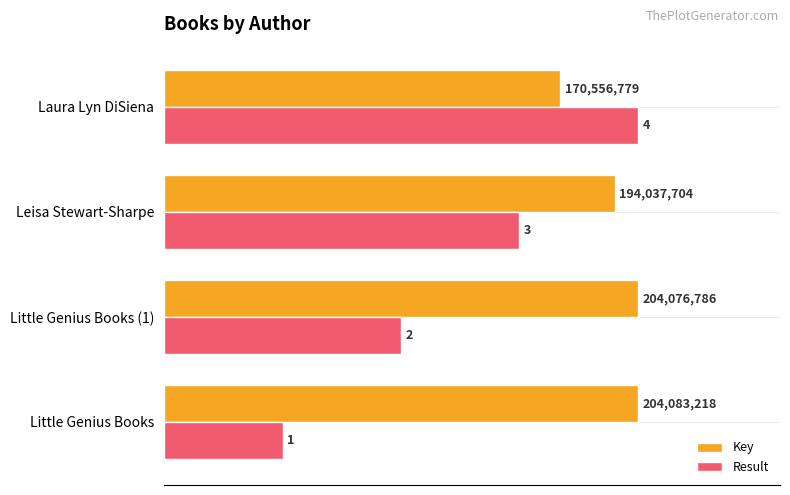

What are all the series names shown in the legend?

Key, Result